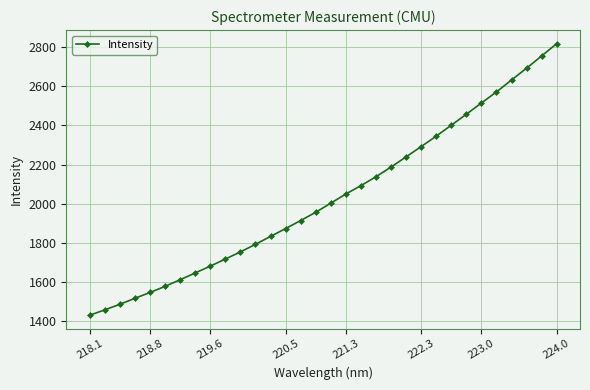

What is the difference between the second highest and minimum values?

1325.2